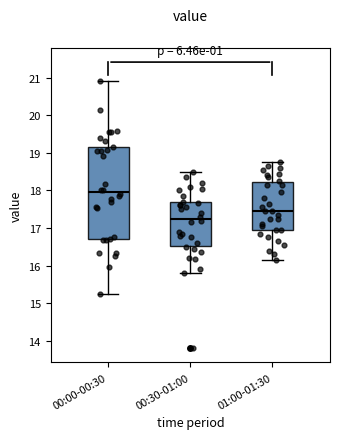

Comparing the boxes themselves (not the whiskers), which one is the tallest?

00:00-00:30